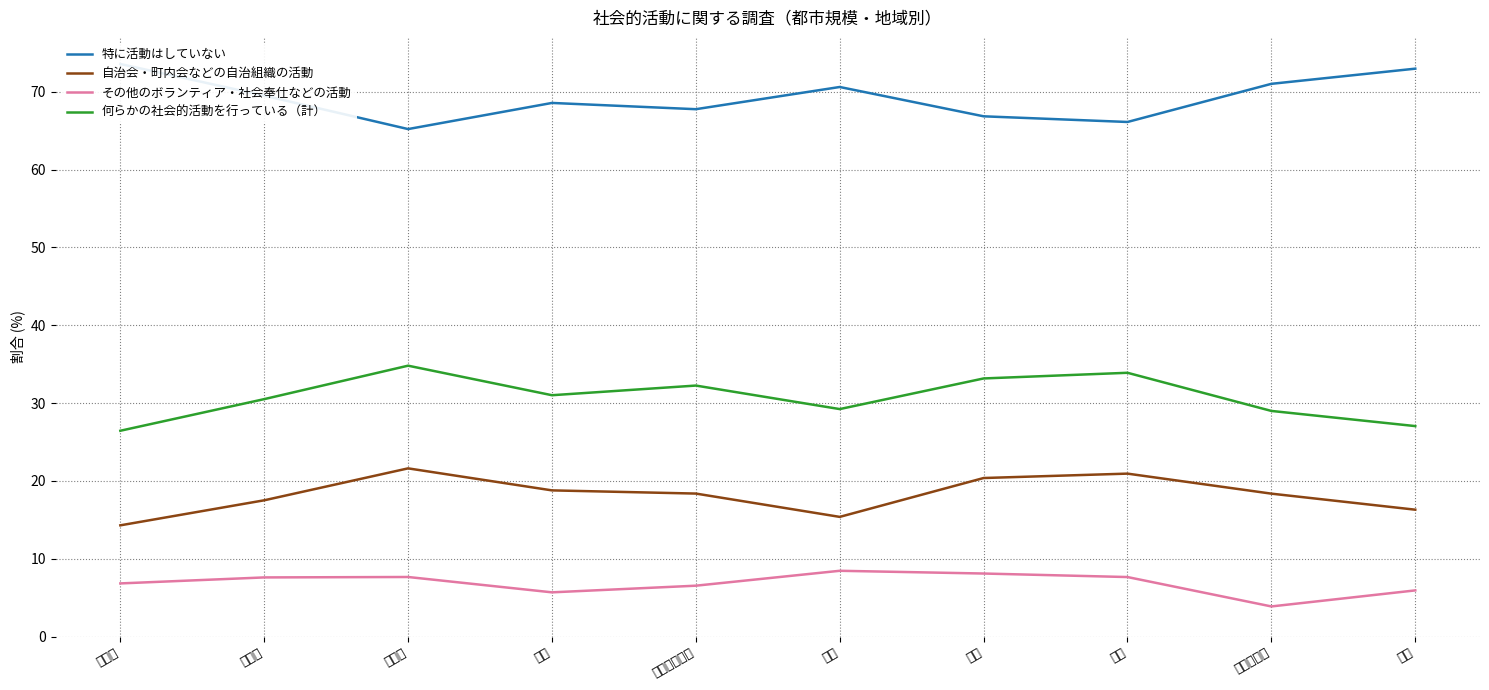

The value of 自治会・町内会などの自治組織の活動 at 北海道・東北 is 8.6. True or false?

False